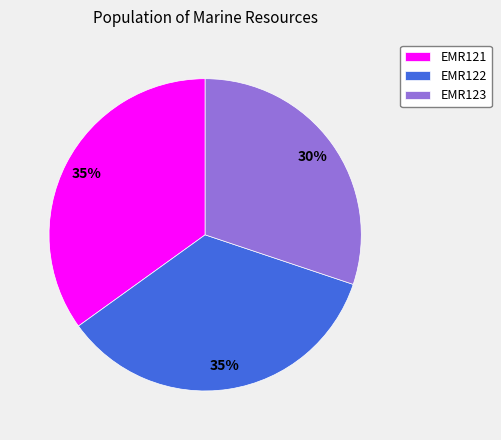

What is the smallest slice in the pie chart?

EMR123